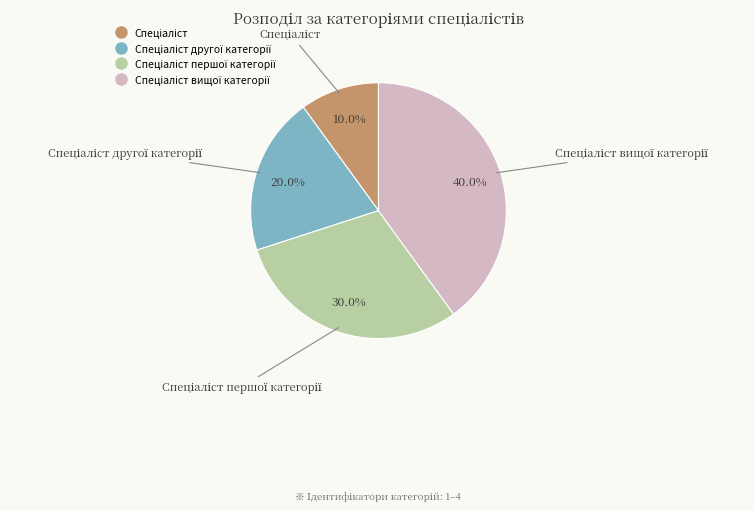

Does any single category account for the majority?

No